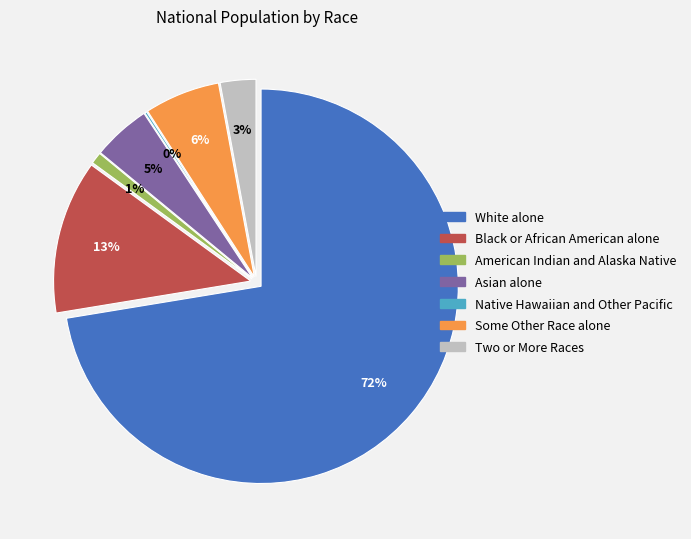

Which category accounts for the majority?

White alone